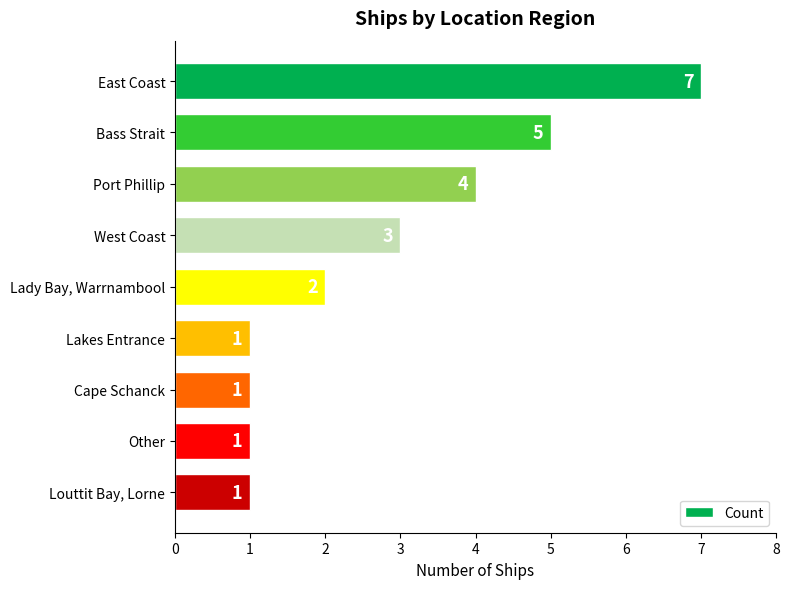

Is it true that the value at Louttit Bay, Lorne is 1?

True